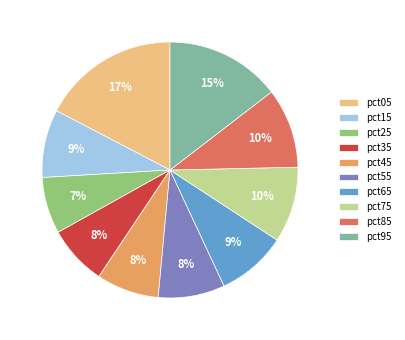

Is the sum of pct05 and pct85 greater than half?

No